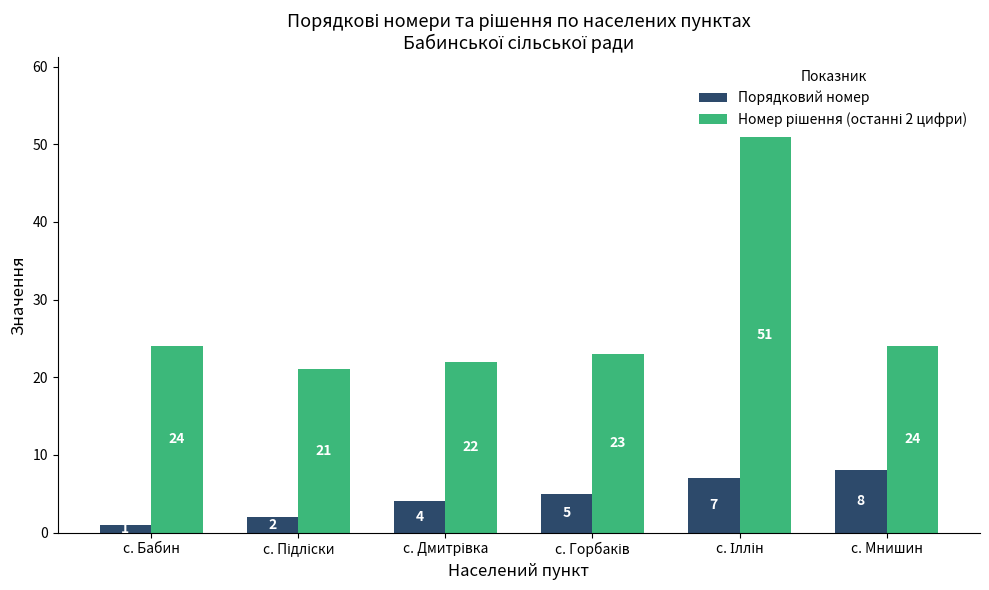

At how many categories does at least one series exceed 19?

6